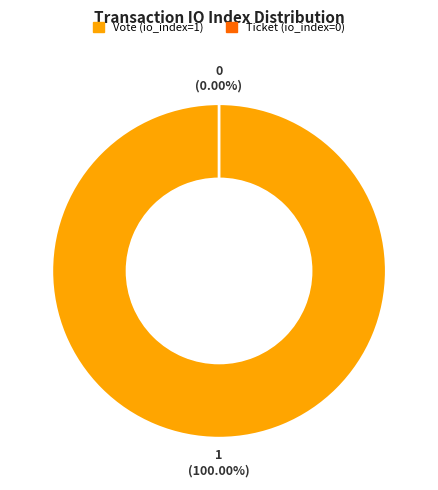

Count the number of slices in the pie.

2